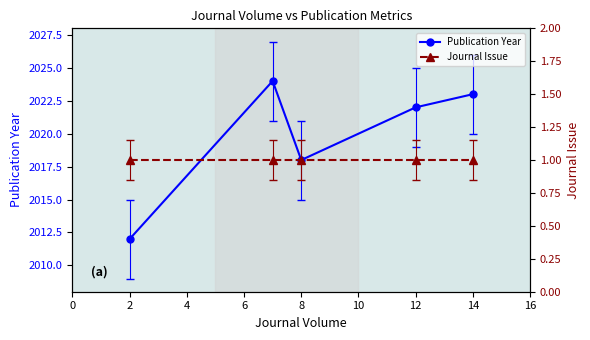

Rank the series at 4 from highest to lowest value.

Publication Year, Journal Issue